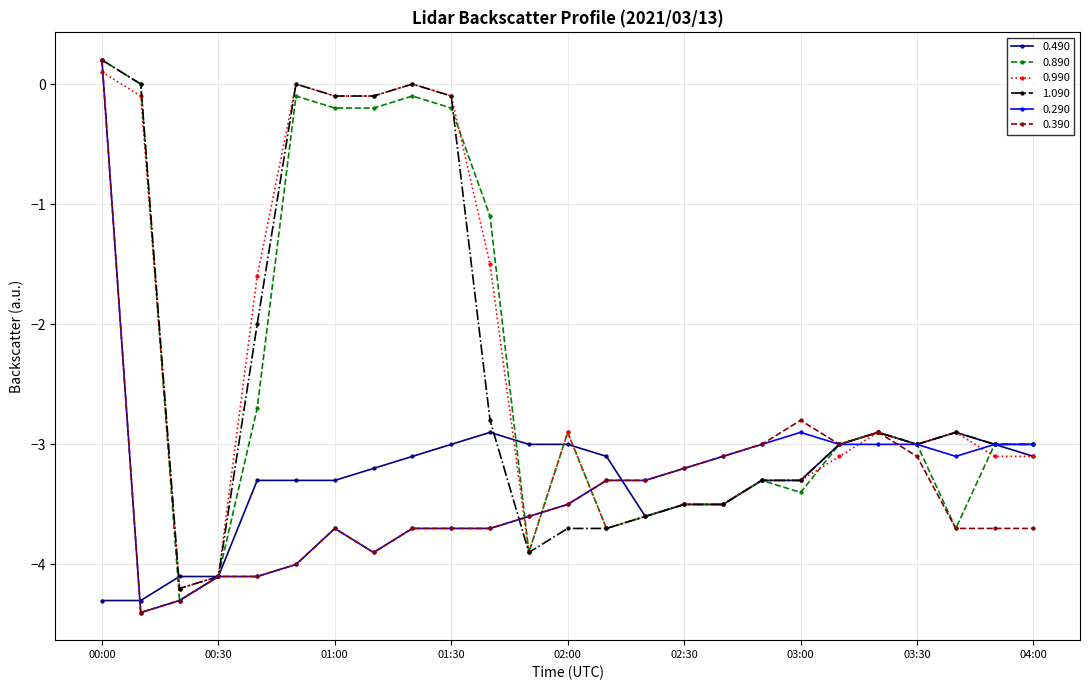

At how many categories does at least one series exceed -1?

7